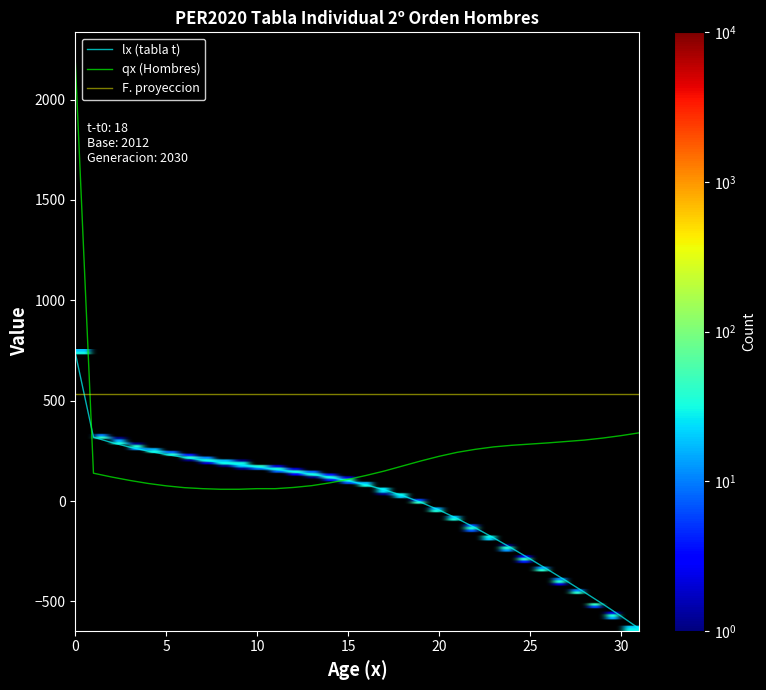

After their last crossing, which series has the higher values: qx (Hombres) or lx (tabla t)?

qx (Hombres)